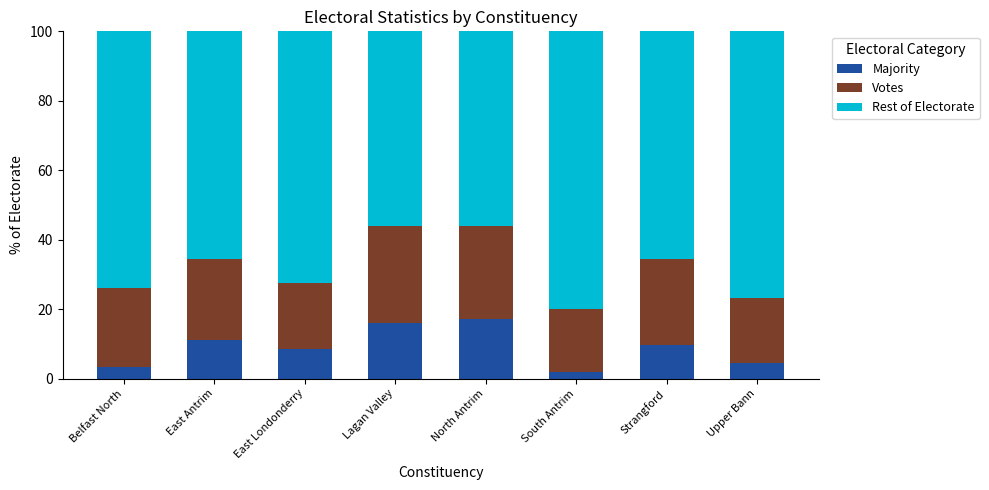

What is the difference between the maximum and minimum values in the Majority series?

15.2